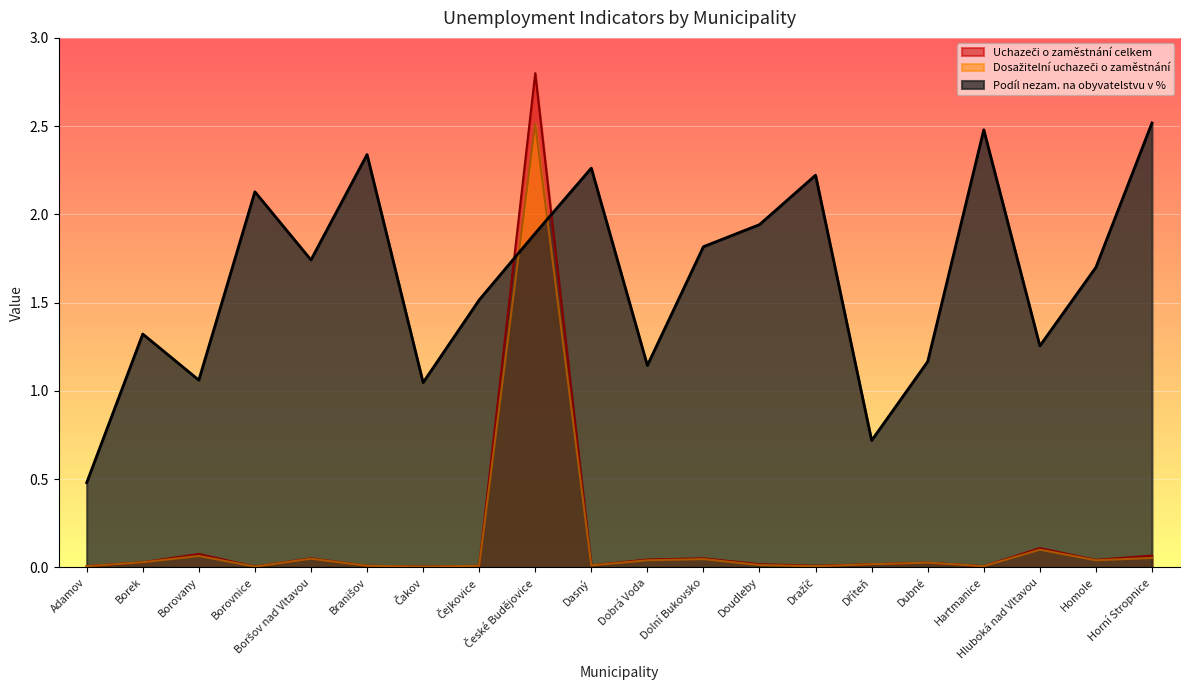

At which category is the sum across all series the highest?

České Budějovice